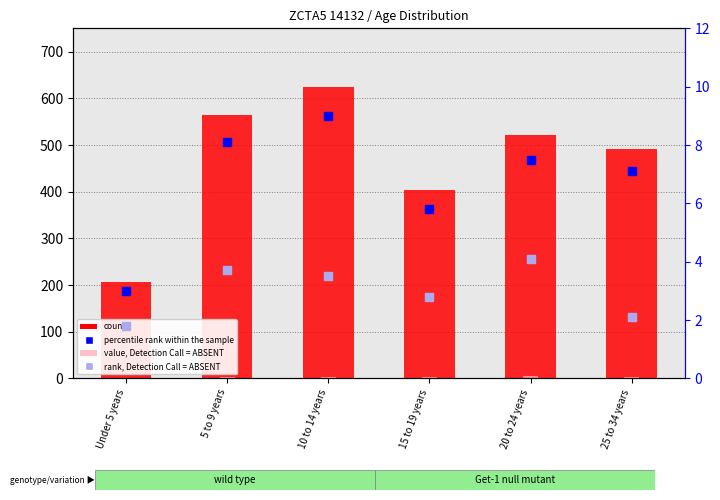

At how many categories does at least one series exceed 366?

5